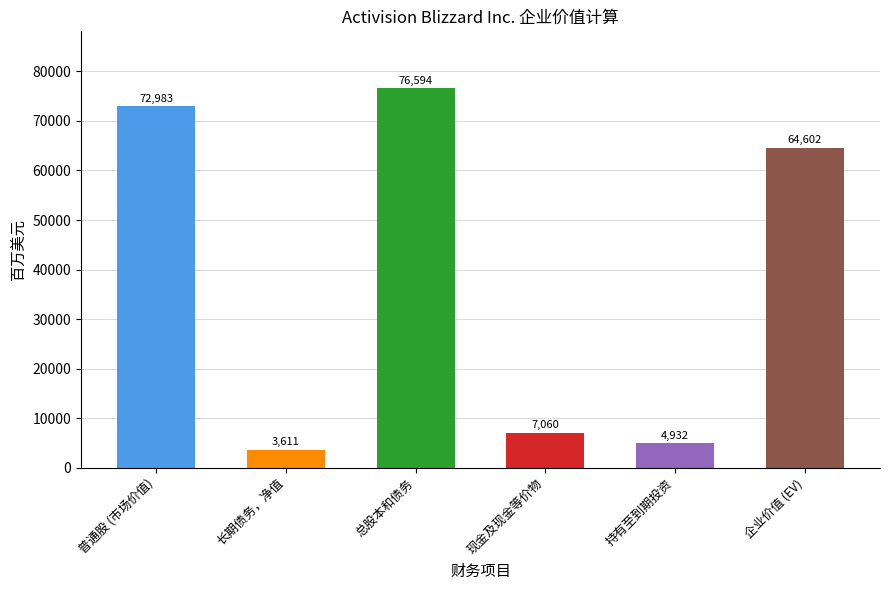

What is the label of the 5th bar from the right?

长期债务，净值